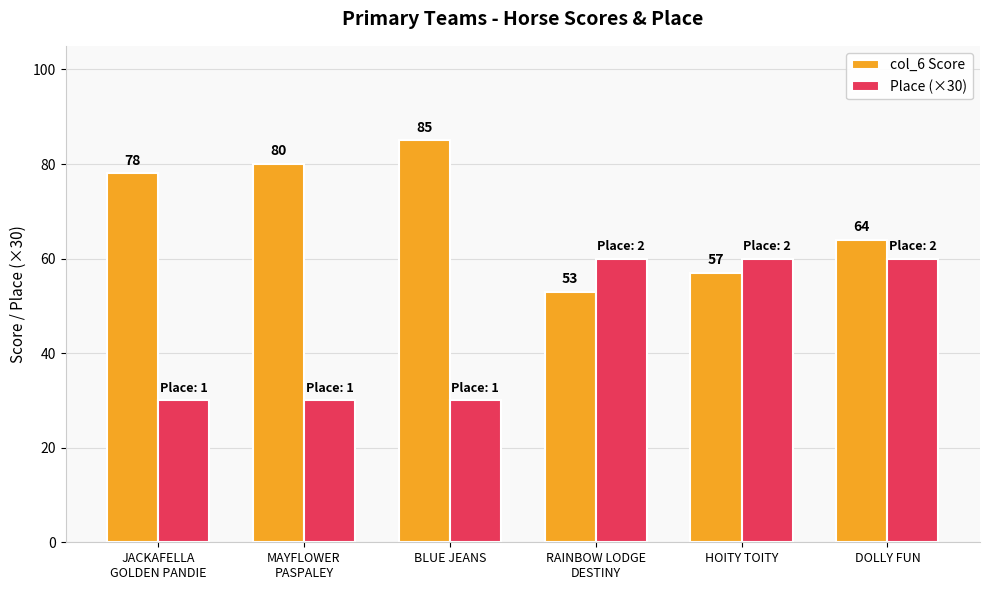

What is the label of the 3rd bar from the left?

BLUE JEANS